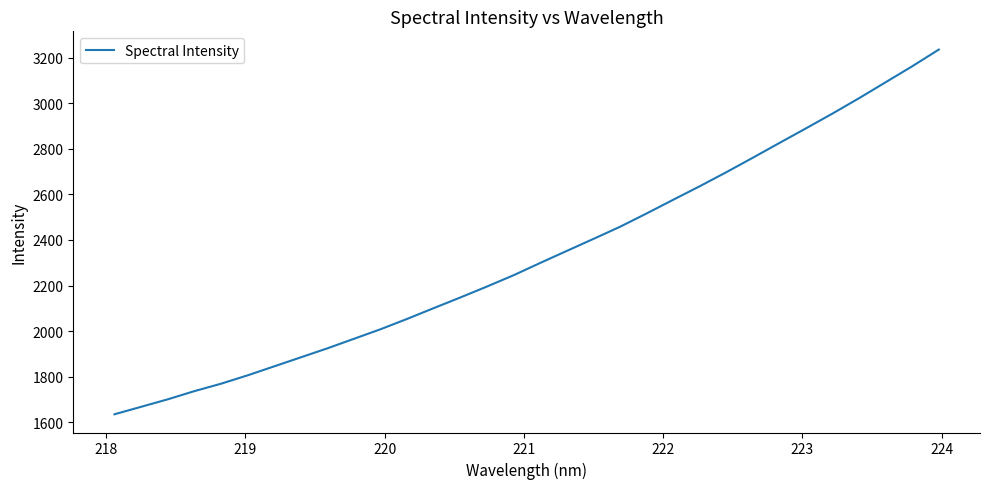

What is the greatest value displayed?

3235.1